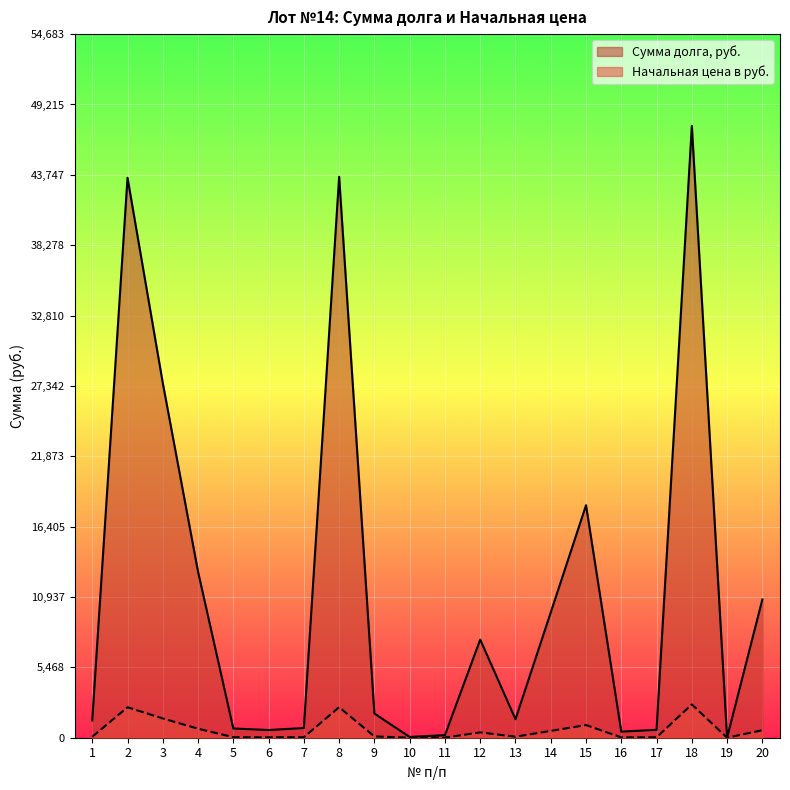

True or false: Начальная цена в руб. and Сумма долга, руб. intersect in this chart.

False